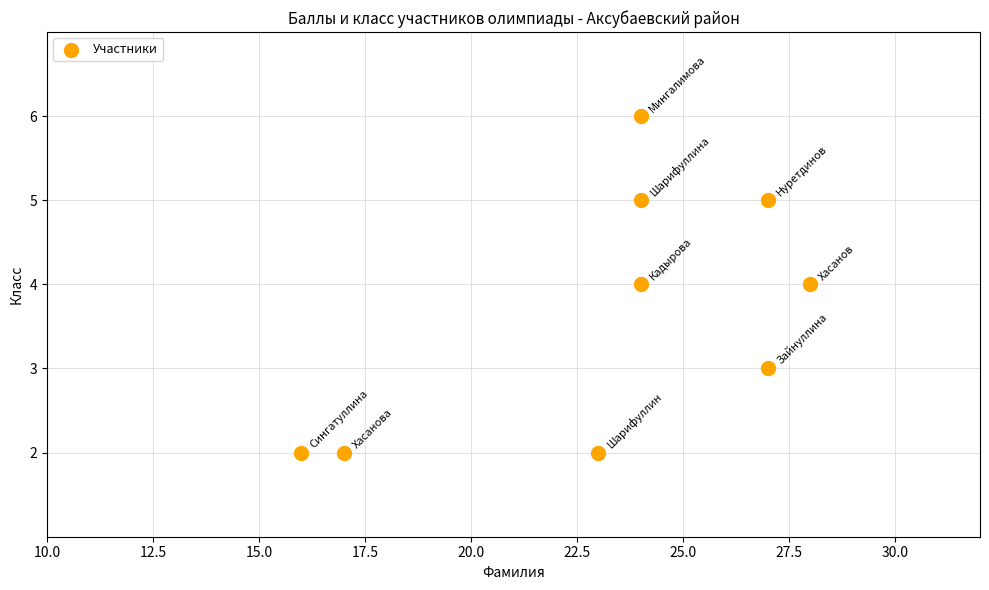

What is the average Y value?

4